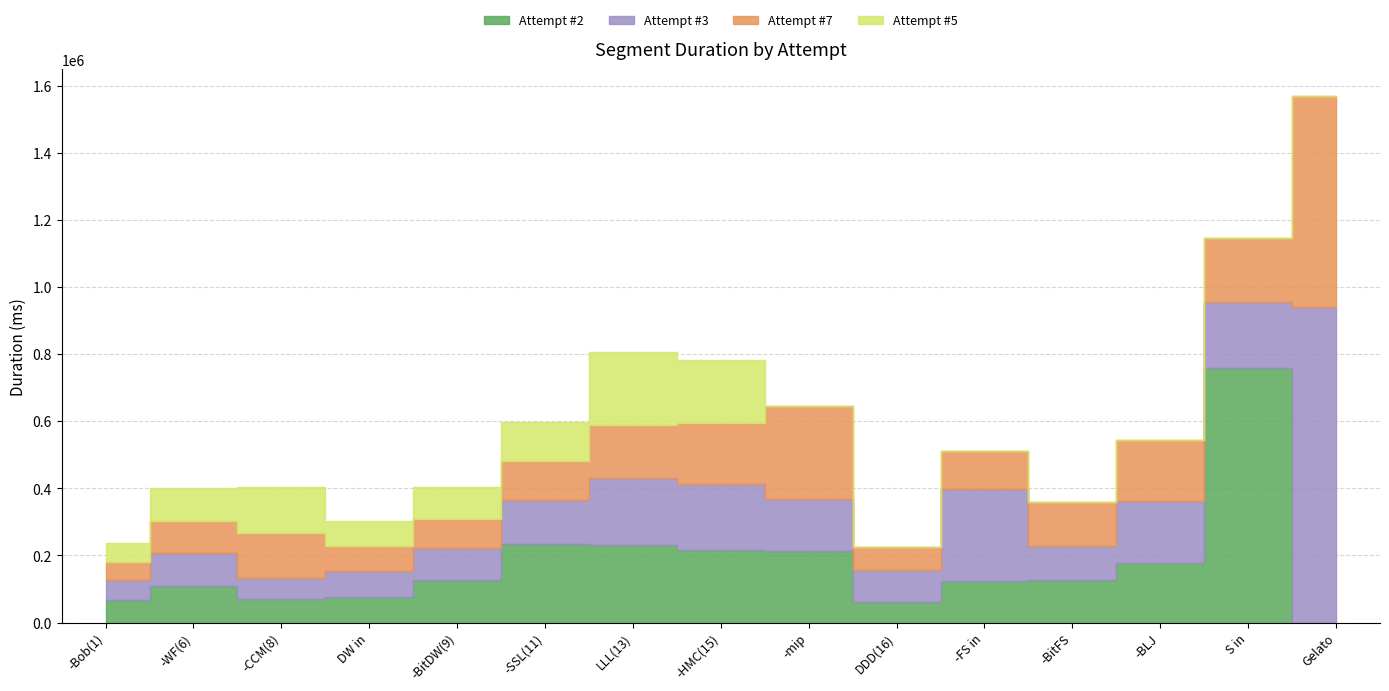

How many interior local peaks does the Attempt #3 series have?

3